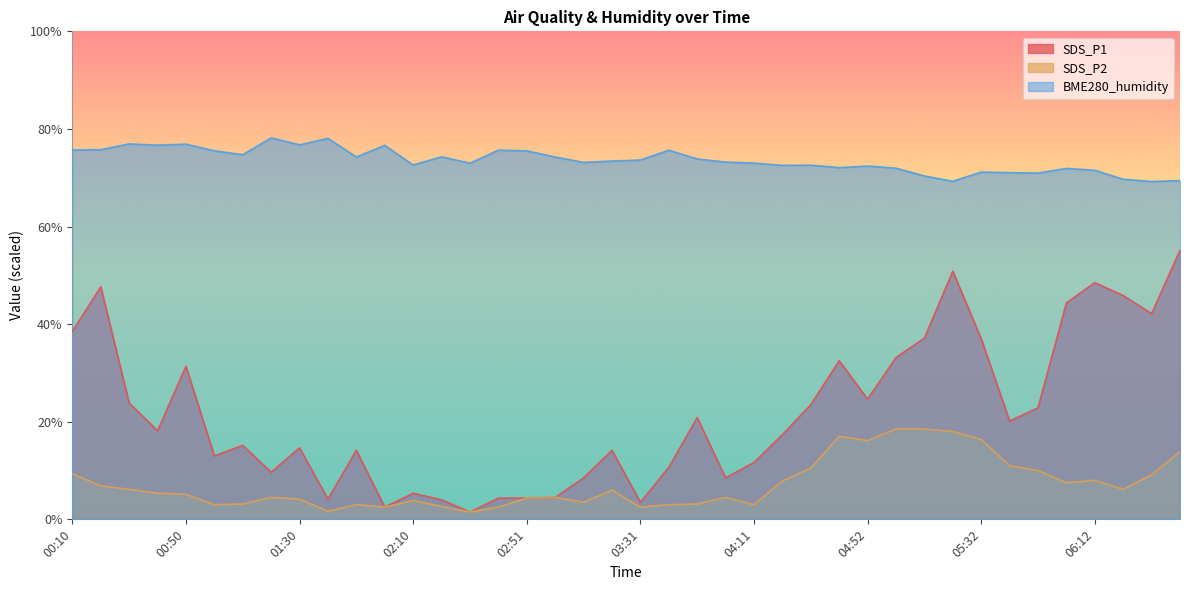

How many lines are shown in the chart?

3